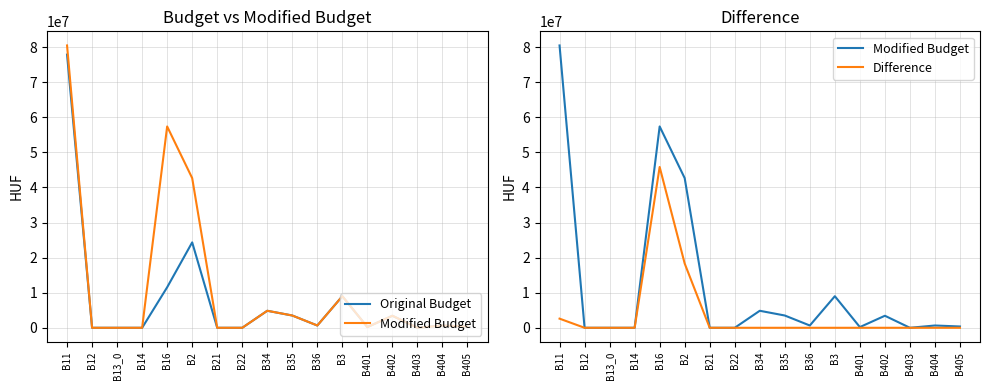

How many values in Difference are above zero?

3